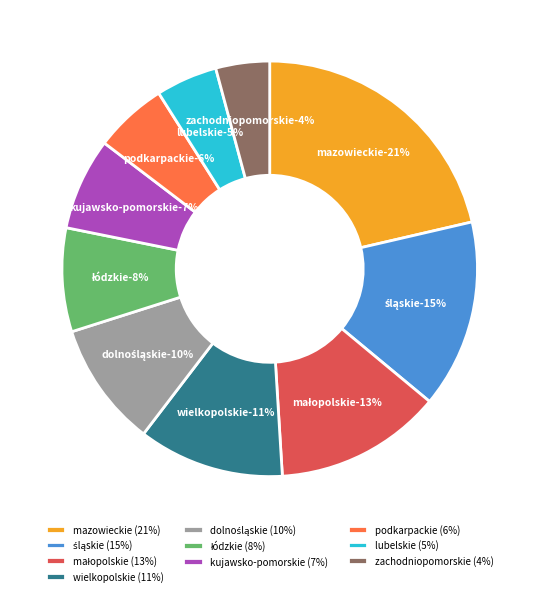

Which slice is the largest?

mazowieckie